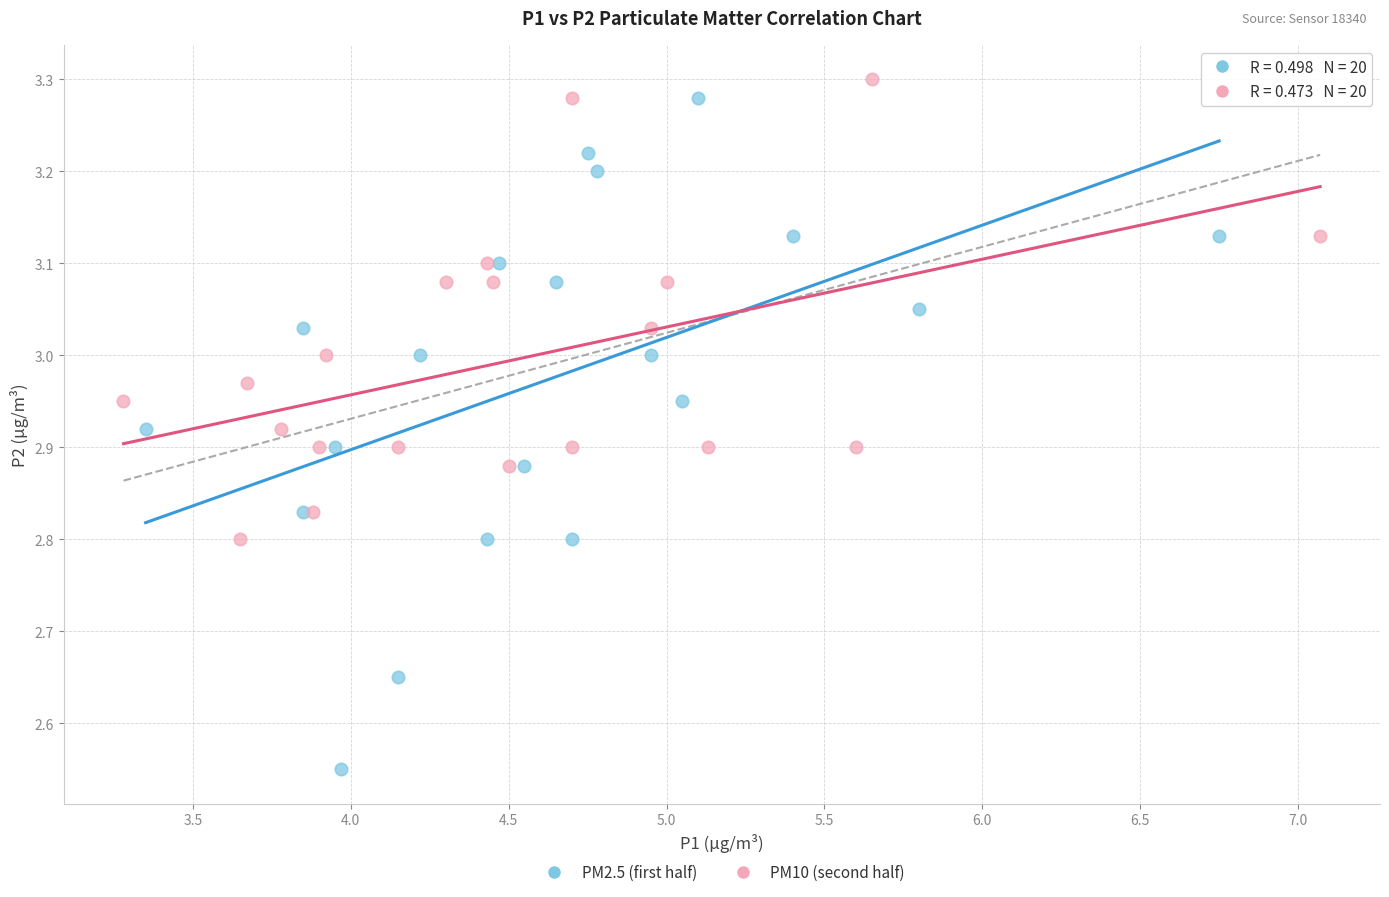

Which series has the largest Y range (max minus min)?

PM2.5 (first half)